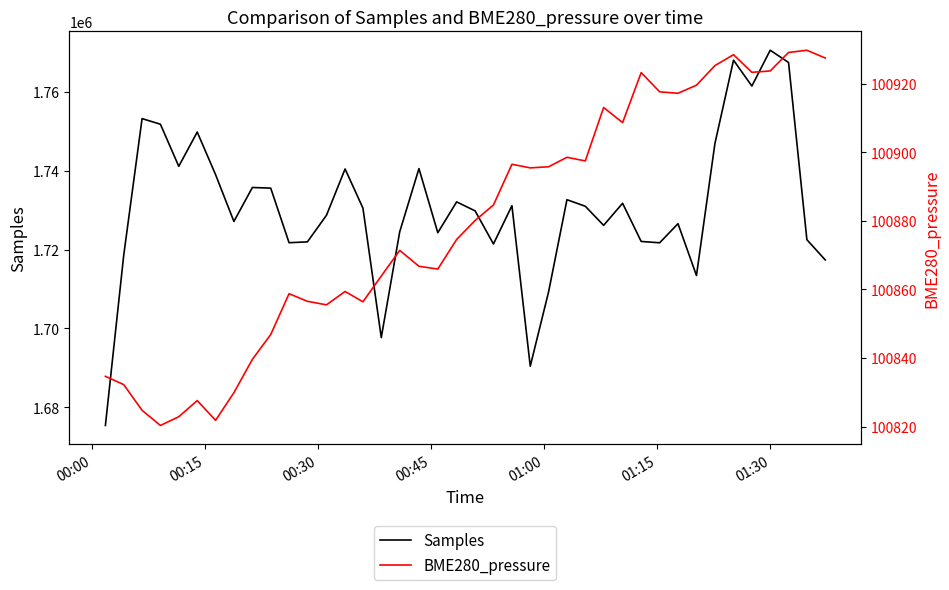

What is the highest value of the Samples series?

1770520